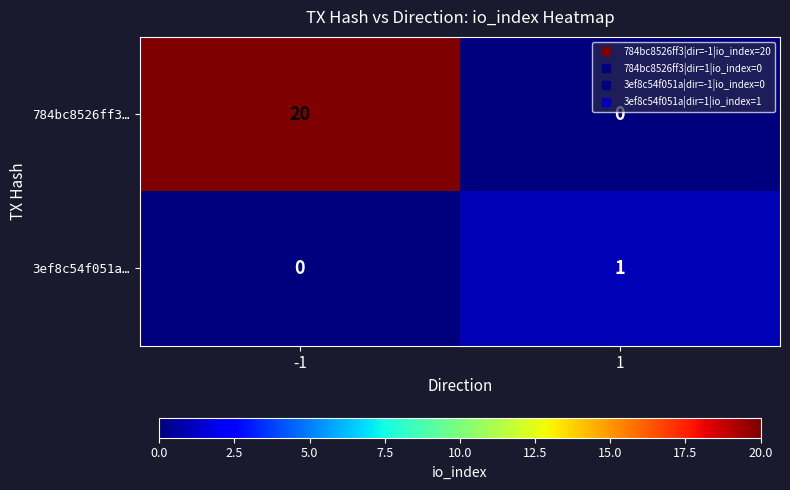

What is the greatest value displayed?

20